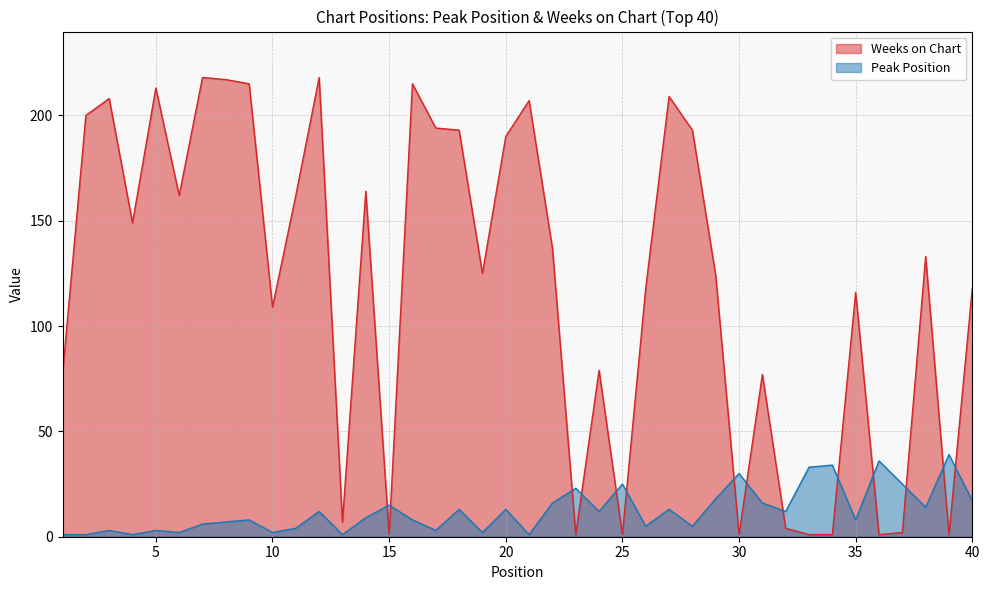

Rank the series by their maximum value, from lowest to highest.

Peak Position, Weeks on Chart